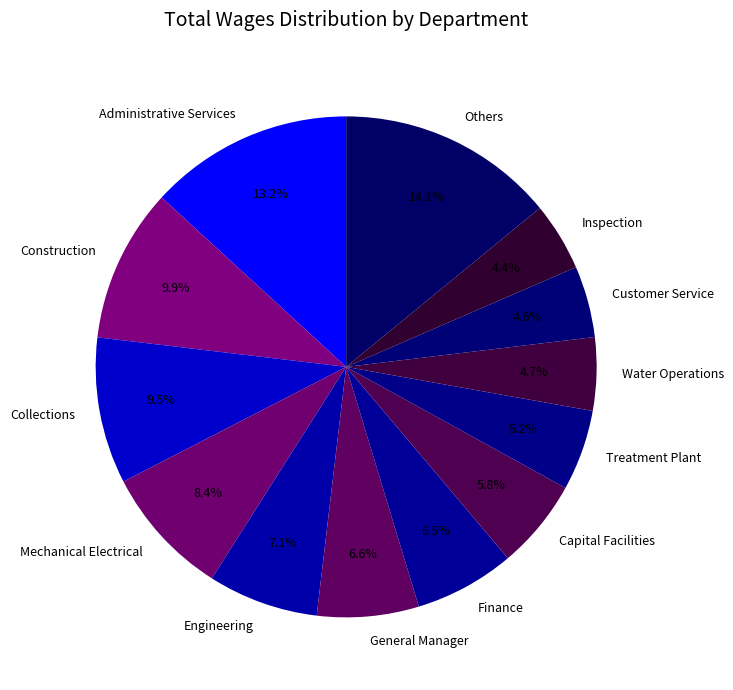

Approximately how many times larger is the value at General Manager compared to Administrative Services?

0.5